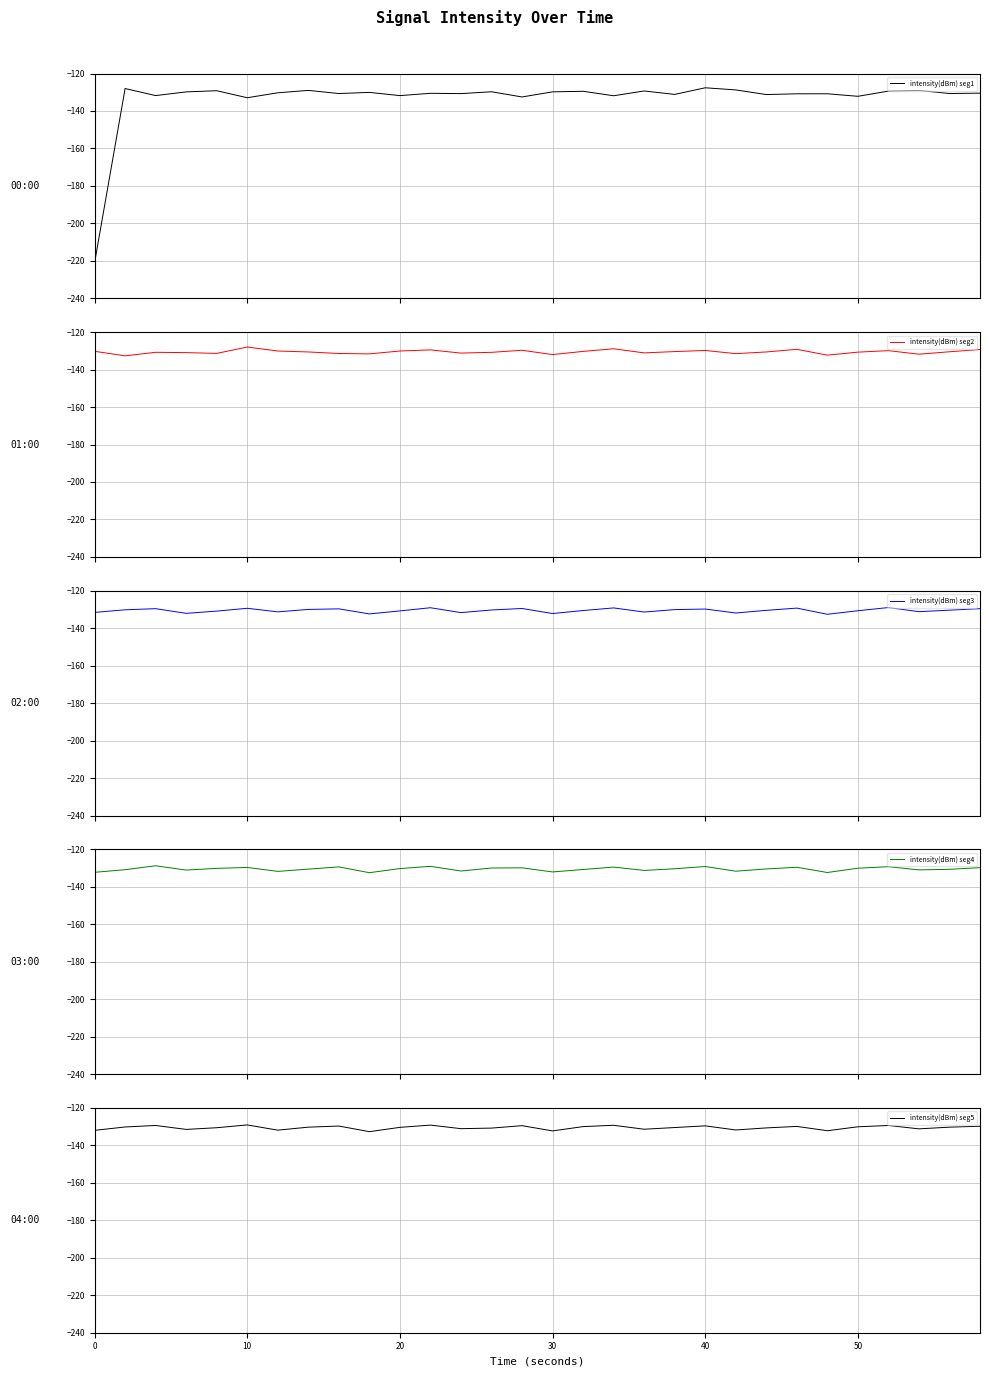

What is the maximum value for intensity(dBm) seg1?

-127.6